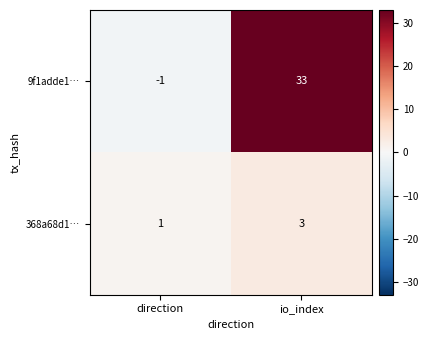

What is the total value across all series at io_index?

36